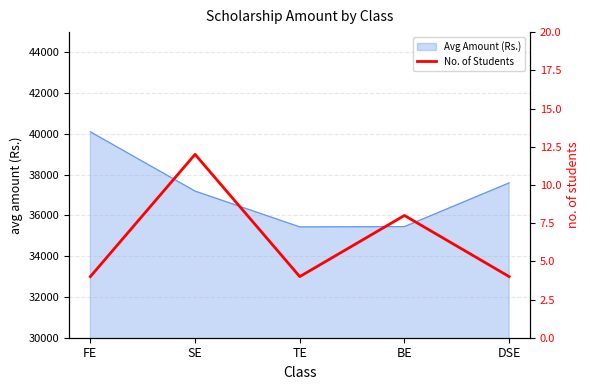

What is the label of the 3rd point from the right?

TE